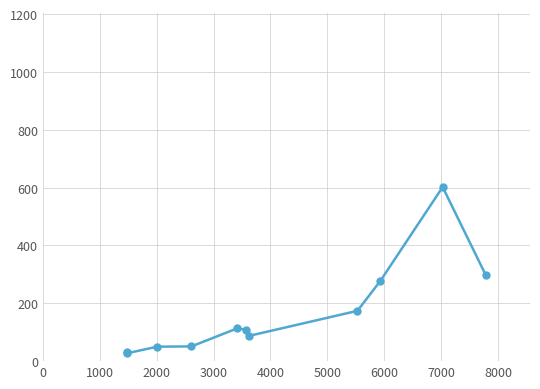

What is the difference between the second highest and second lowest values?

268